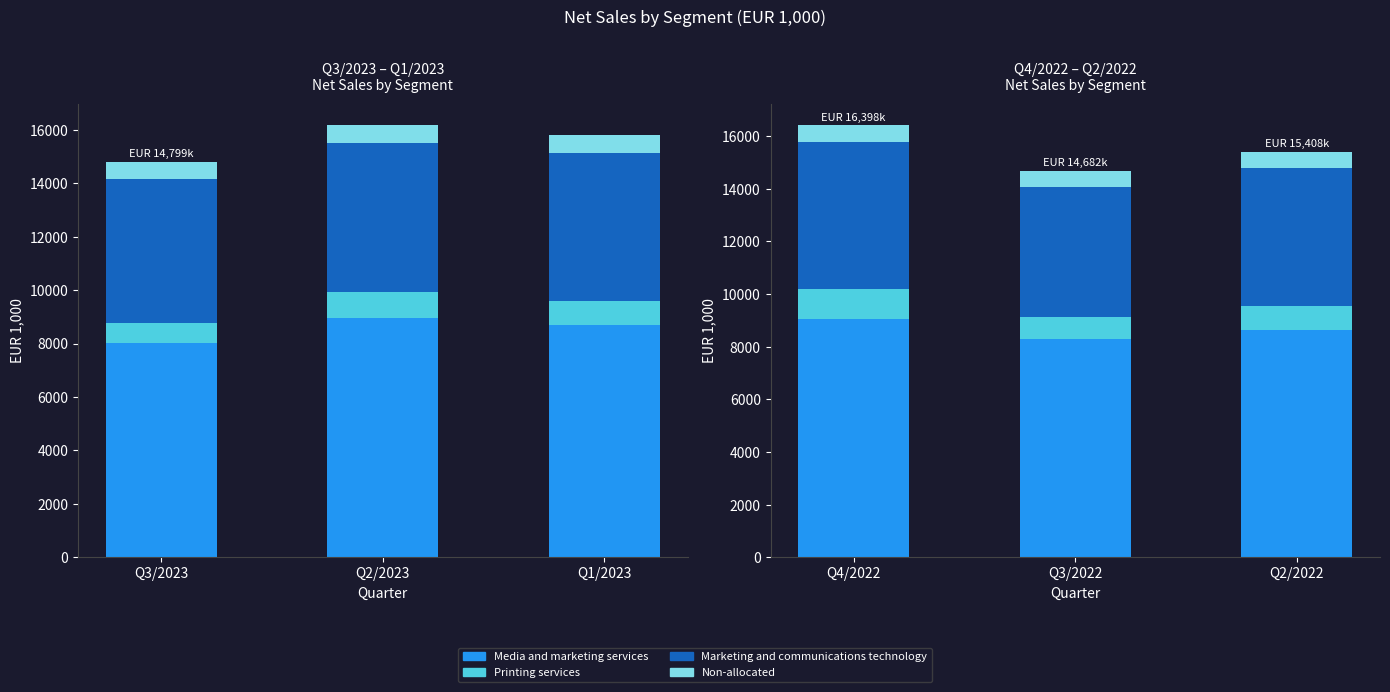

Which series has the largest range (max minus min)?

Media and marketing services